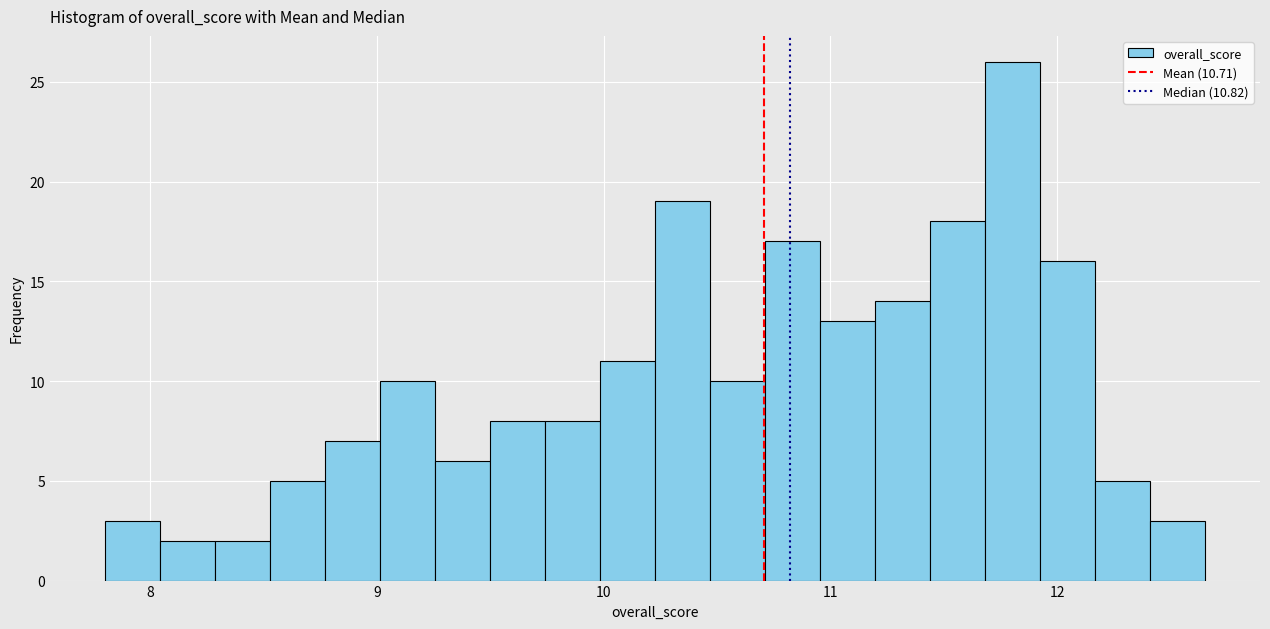

Around what value on the x-axis is the tallest bar? Give the approximate position of its centre, as read against the axis.

11.8